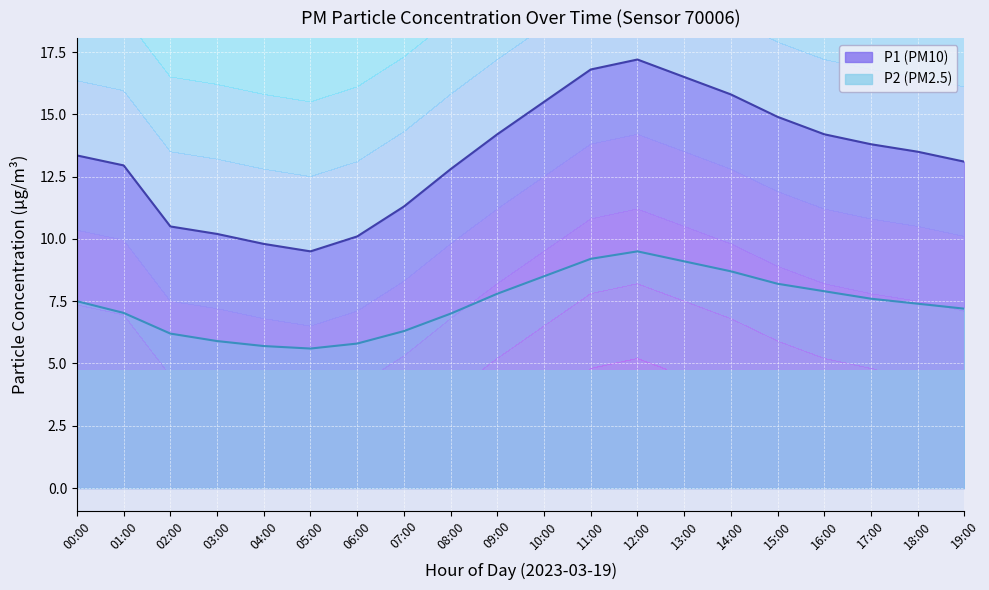

True or false: P2 and P1 intersect in this chart.

False